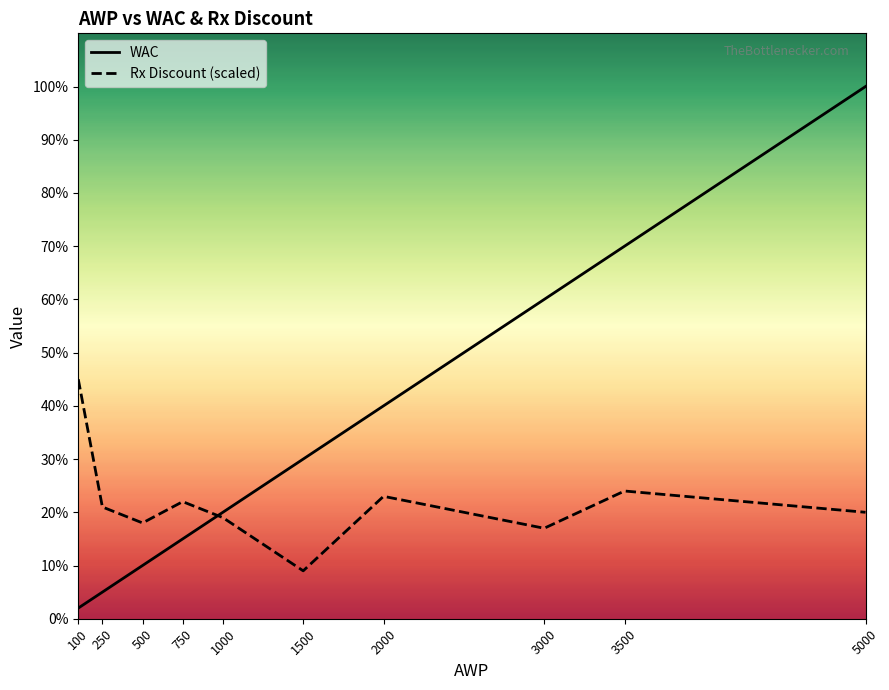

True or false: Rx Discount (scaled) has a value of 1845 at 100.

True